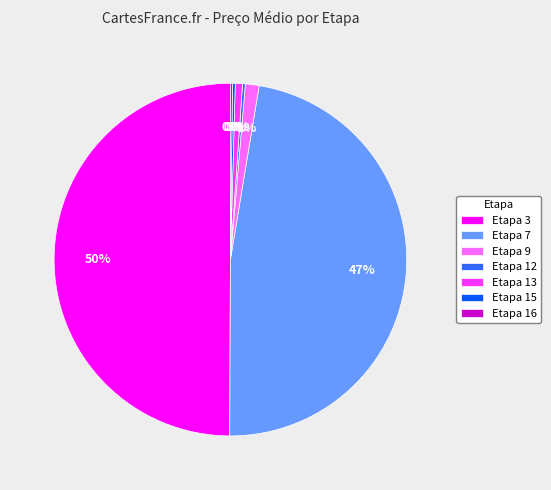

Do Etapa 3 and Etapa 9 together represent more than half of the pie?

Yes